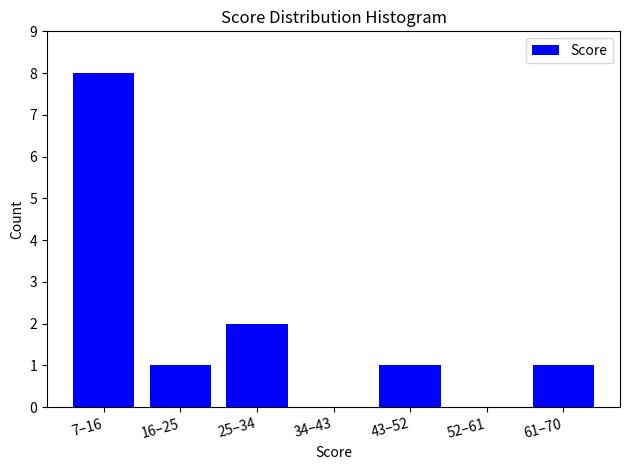

Reading left to right, extract all data points from this chart.

7–16=8	16–25=1	25–34=2	34–43=0	43–52=1	52–61=0	61–70=1